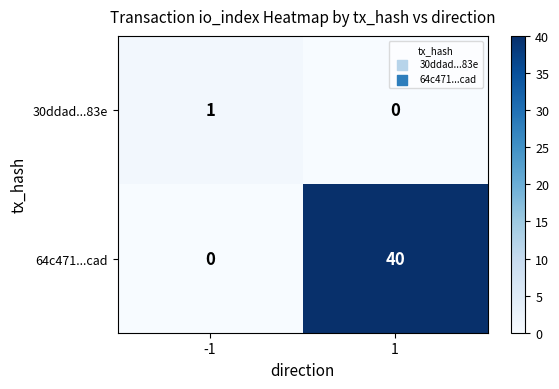

Rank the series at 1 from highest to lowest value.

64c471...cad, 30ddad...83e